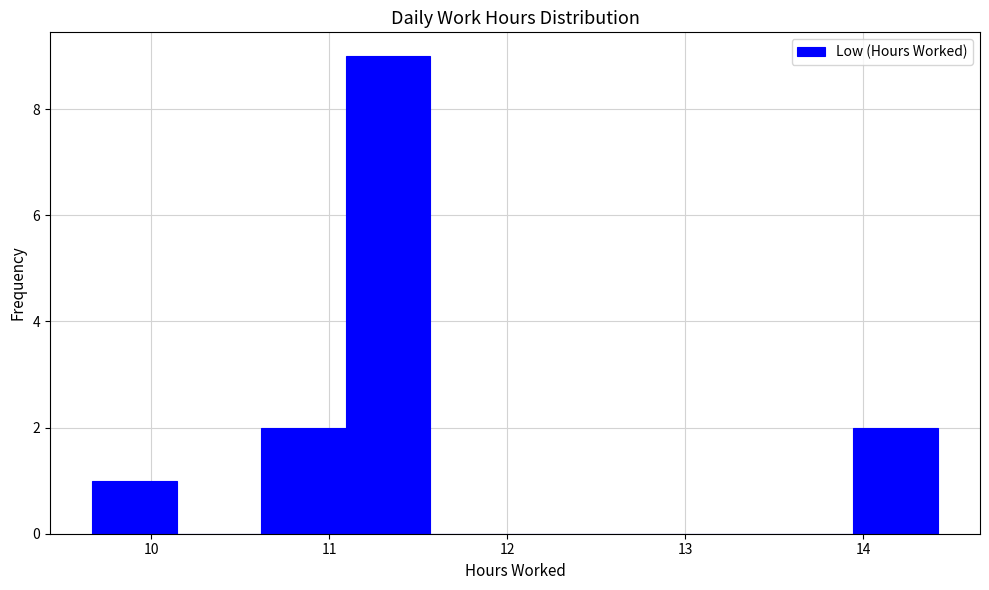

Reading left to right, transcribe this chart: for each bar, give the range it covers on the x-axis and its height. Neither the bar edges nor the heights are printed on the chart, so give them approximately, as read against the axes.

9.7 to 10.1: 1
10.1 to 10.6: 0
10.6 to 11.1: 2
11.1 to 11.6: 9
11.6 to 12.0: 0
12.0 to 12.5: 0
12.5 to 13.0: 0
13.0 to 13.5: 0
13.5 to 13.9: 0
13.9 to 14.4: 2